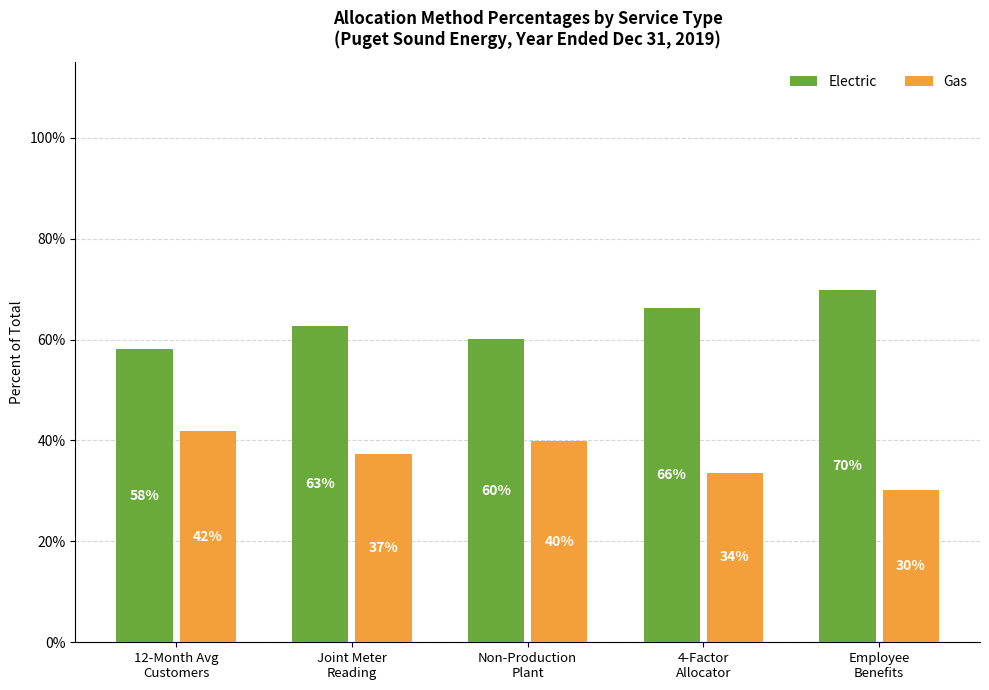

Reading right to left, what are all the values shown in this chart?

Electric: Employee
Benefits=0.7	4-Factor
Allocator=0.7	Non-Production
Plant=0.6	Joint Meter
Reading=0.6	12-Month Avg
Customers=0.6
Gas: Employee
Benefits=0.3	4-Factor
Allocator=0.3	Non-Production
Plant=0.4	Joint Meter
Reading=0.4	12-Month Avg
Customers=0.4